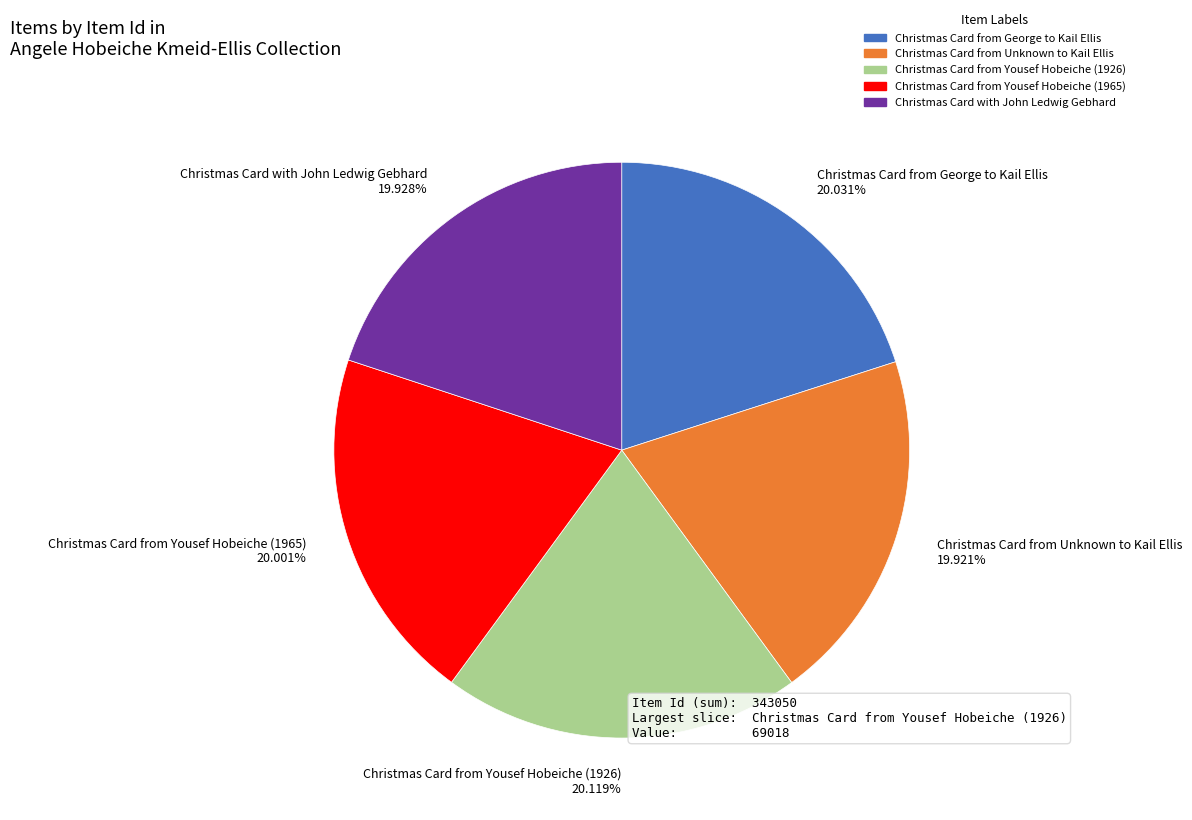

Does Christmas Card from Yousef Hobeiche (1926) 20.119% represent more than half of the total?

No